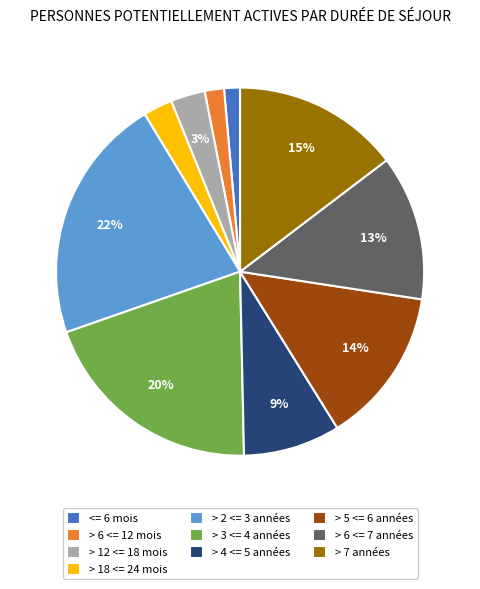

Between > 4 <= 5 années and > 7 années, which is larger?

> 7 années